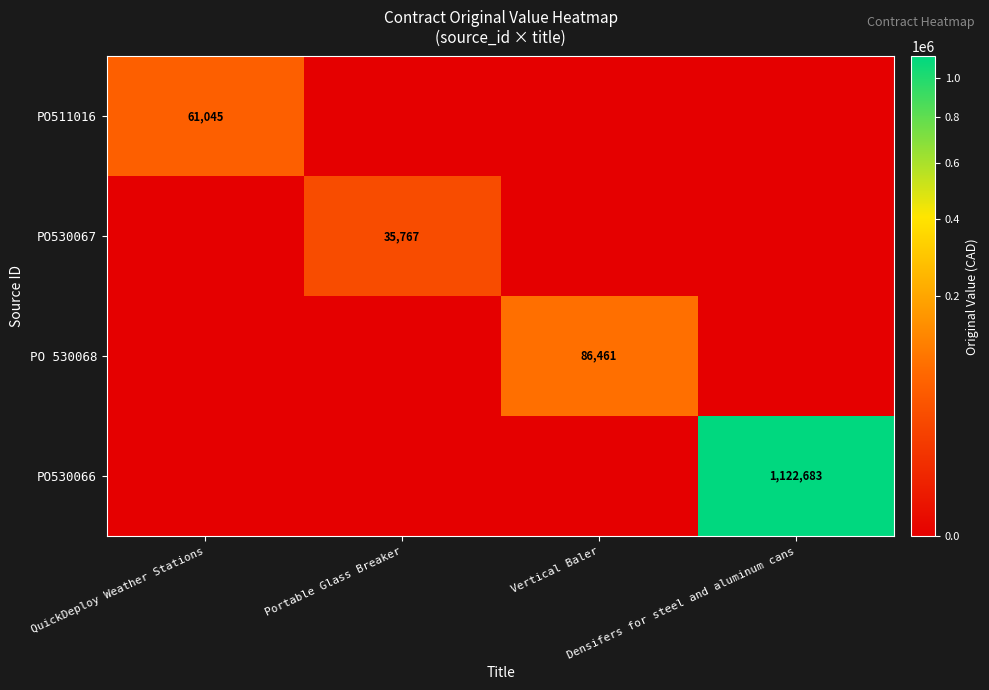

What is the difference between the highest and lowest values at Densifers for steel and aluminum cans?

1122683